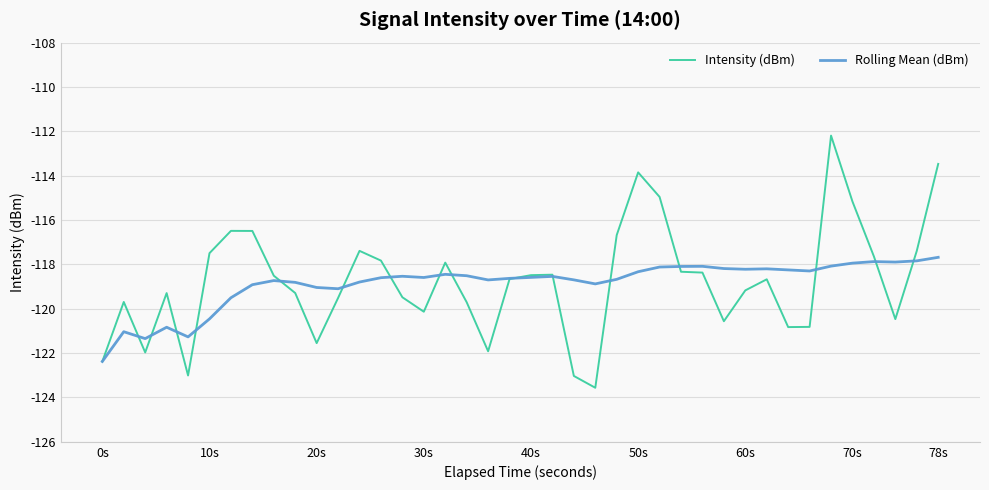

Rank the series by their maximum value, from highest to lowest.

Intensity (dBm), Rolling Mean (dBm)